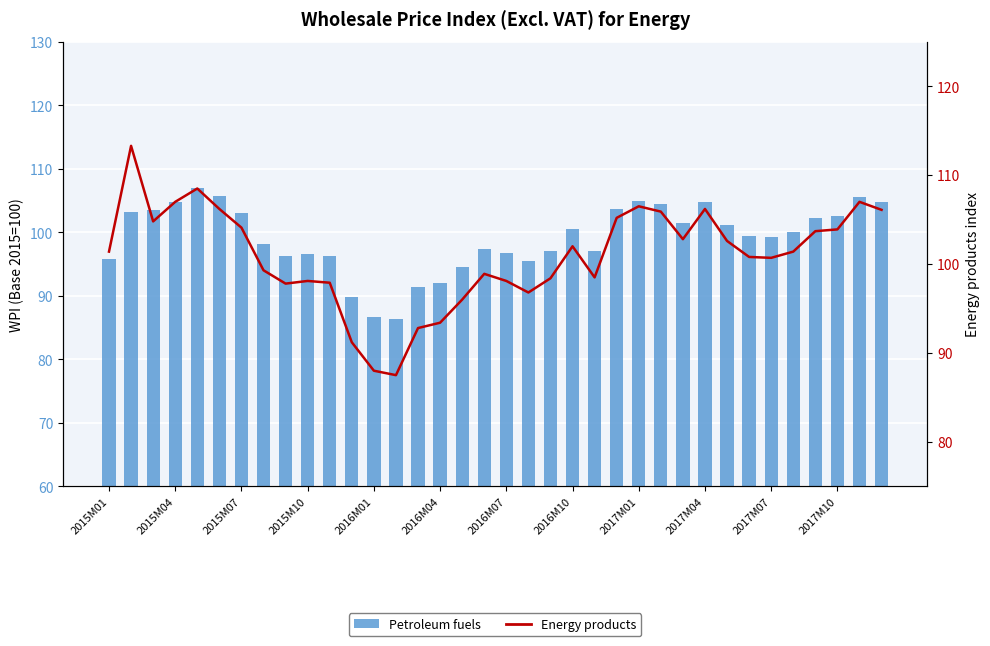

Rank the series by their average value, from highest to lowest.

Energy products, Petroleum fuels